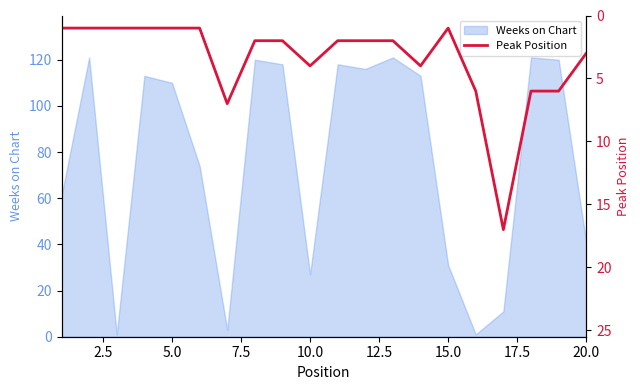

What is the highest value of the Weeks on Chart series?

121